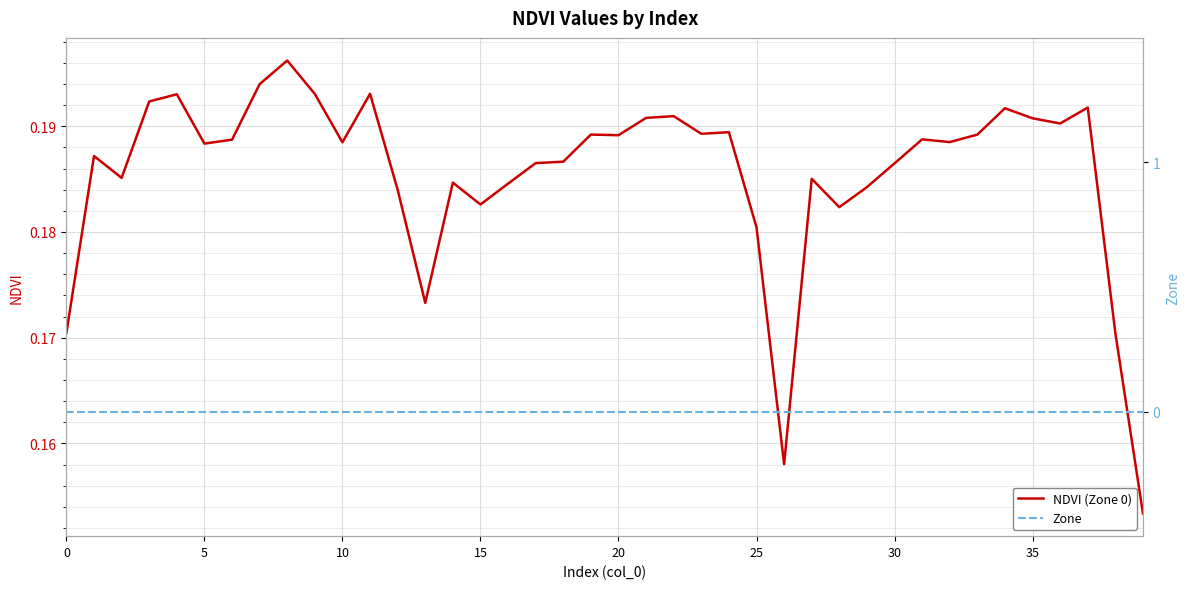

Read the NDVI (Zone 0) value at 20.

0.2